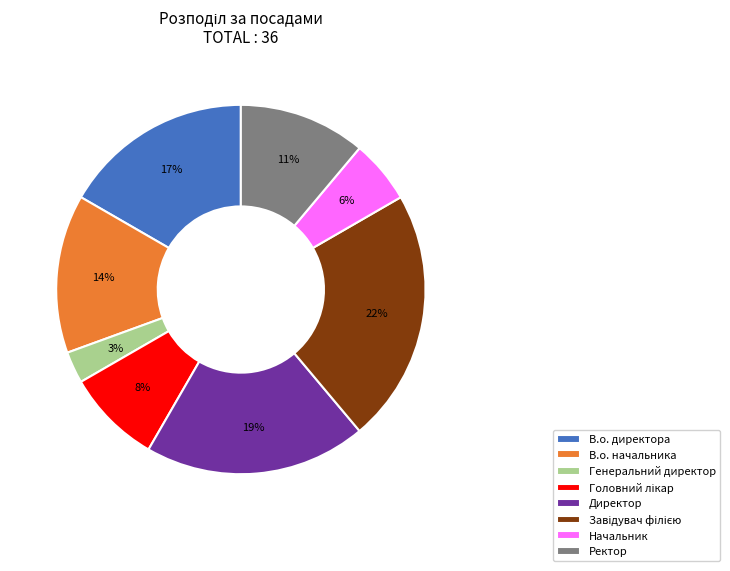

Is there any slice that represents more than half of the pie?

No